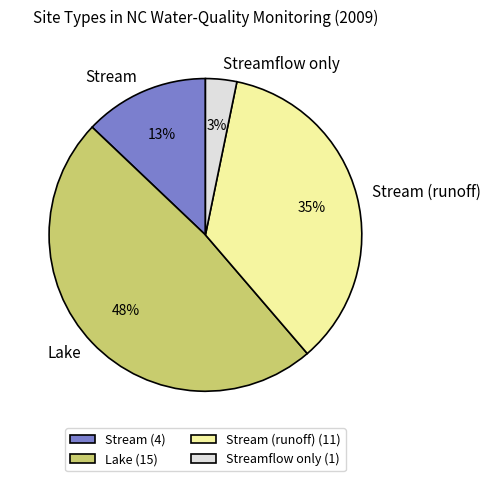

Between Lake and Stream, which is larger?

Lake